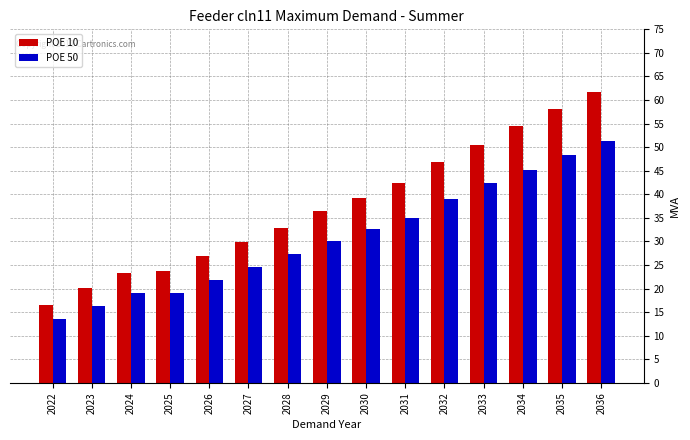

What is the difference between the second highest and second lowest values in the POE 50 series?

32.0